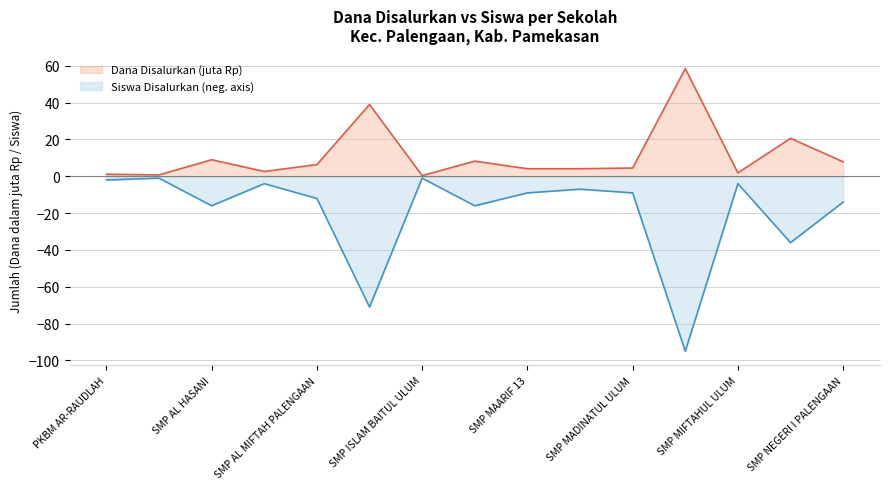

What is the maximum value shown in the chart?

58.5